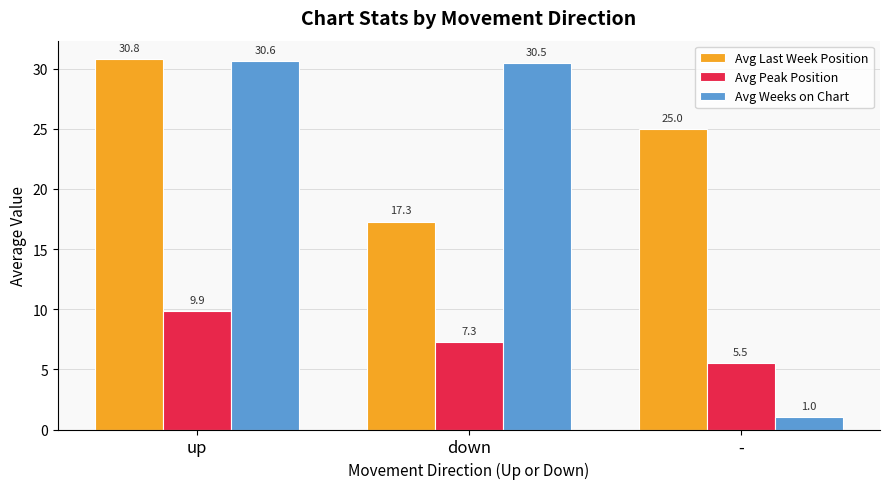

What is the sum of all Avg Peak Position values?

22.6